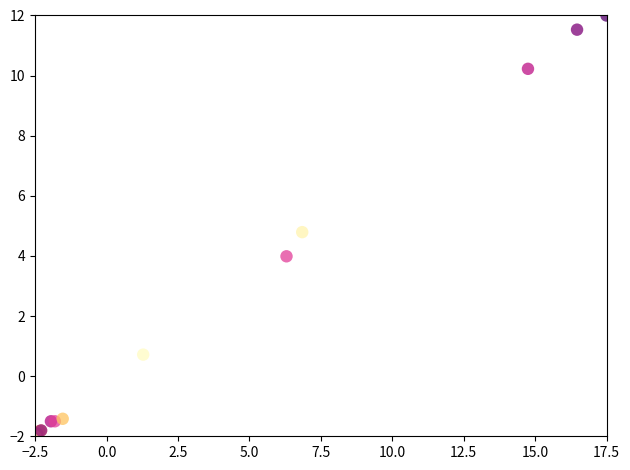

What Y value in the scatter plot is closest to 5?

4.8